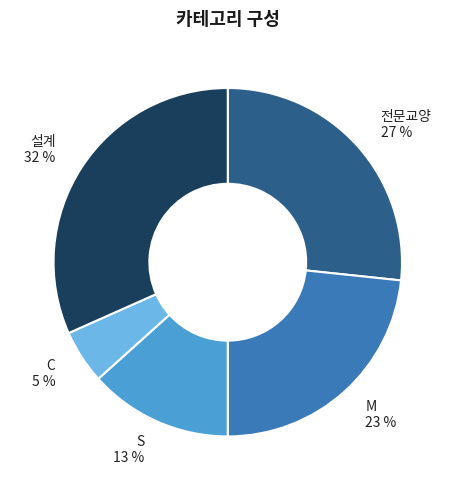

Do M and C together represent more than half of the pie?

No